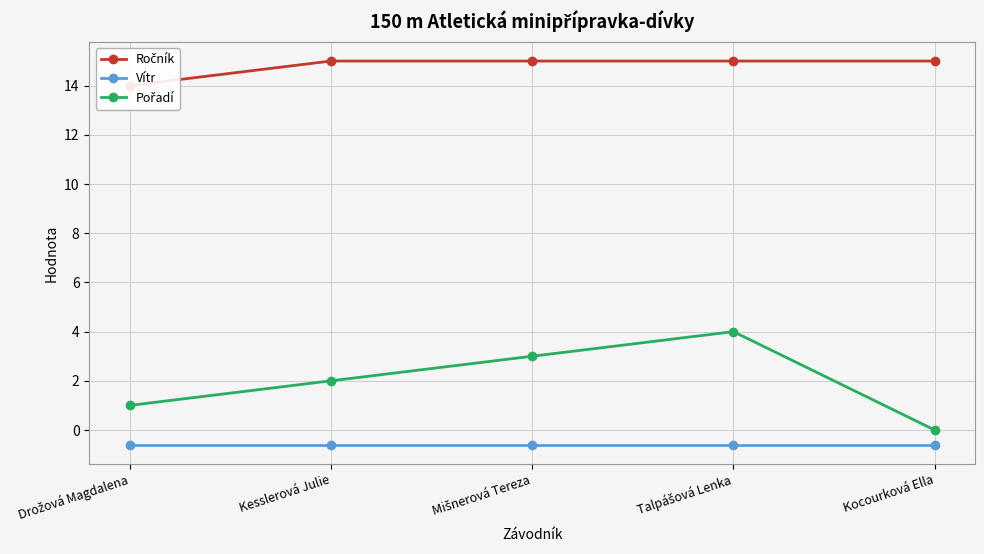

What is the label of the 3rd point from the right?

Mišnerová Tereza